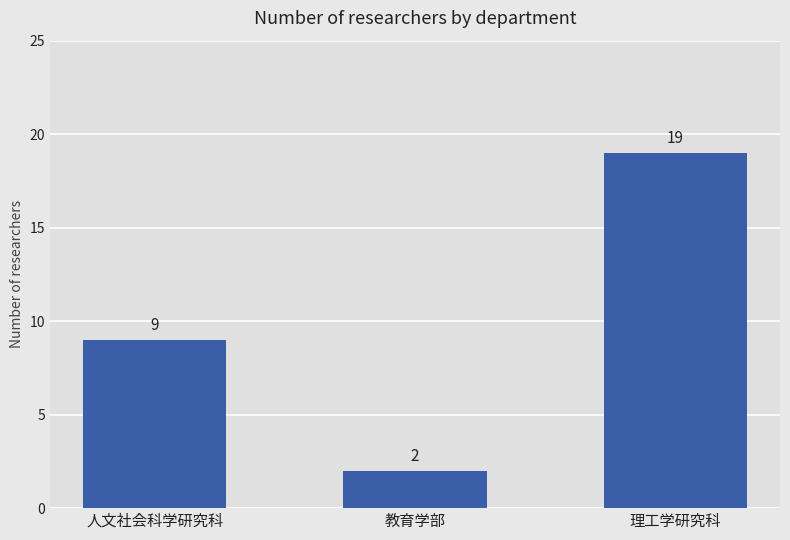

Reading left to right, extract all data points from this chart.

人文社会科学研究科=9	教育学部=2	理工学研究科=19